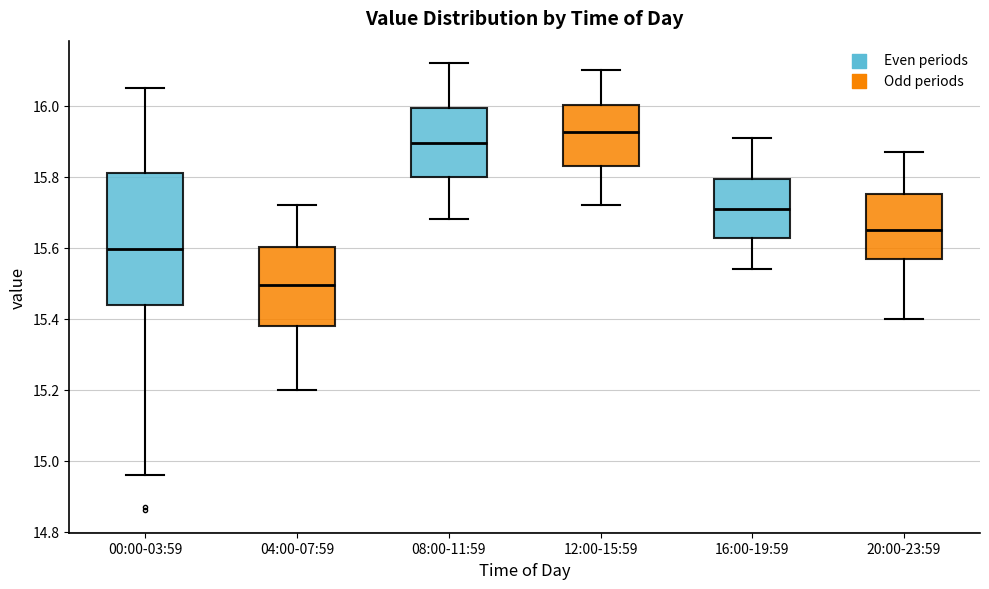

Where does the lower whisker of the box for 04:00-07:59 end on the y-axis? The values are not printed on the chart, so give them approximately, as read against the axis.

15.20